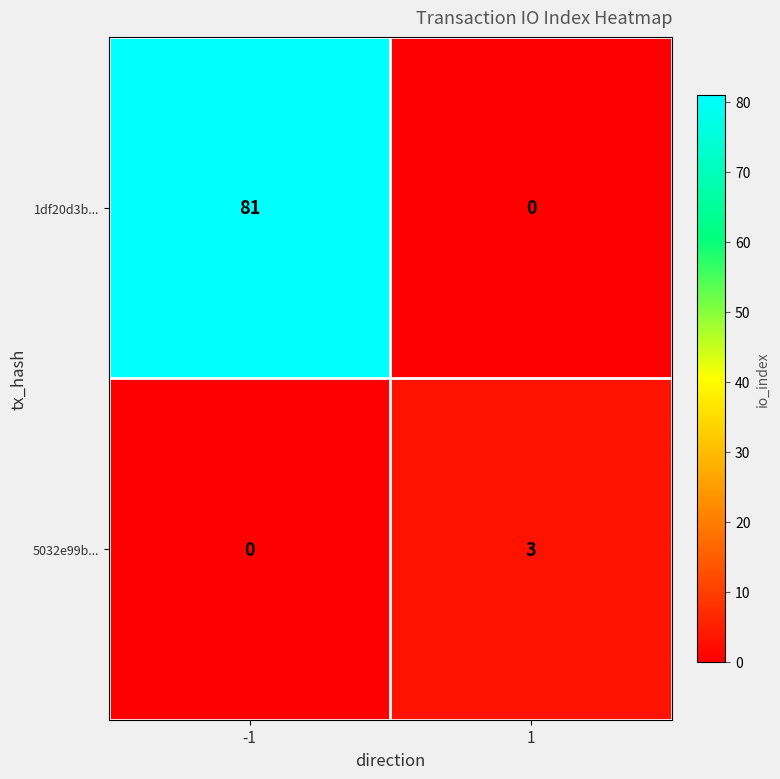

What is the approximate value of 1df20d3b... at -1?

81